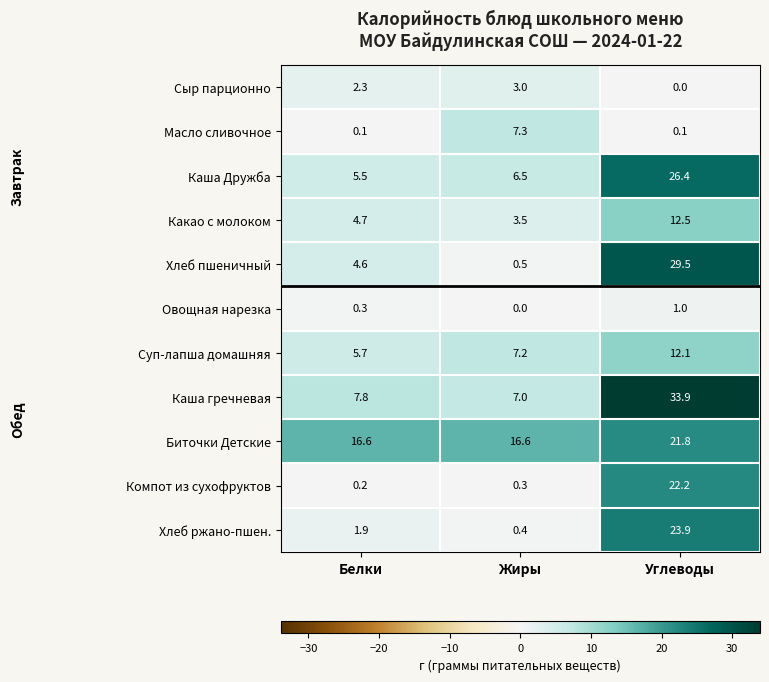

Which series has the widest spread of values?

Хлеб пшеничный